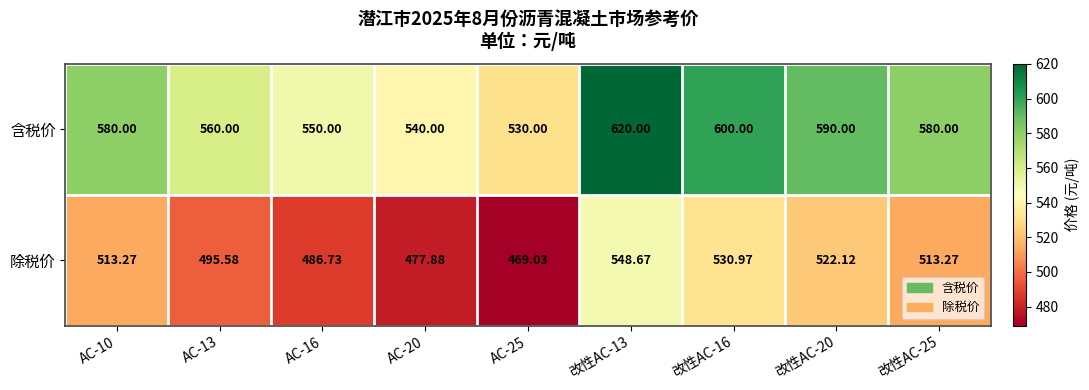

Which series has the largest range (max minus min)?

含税价